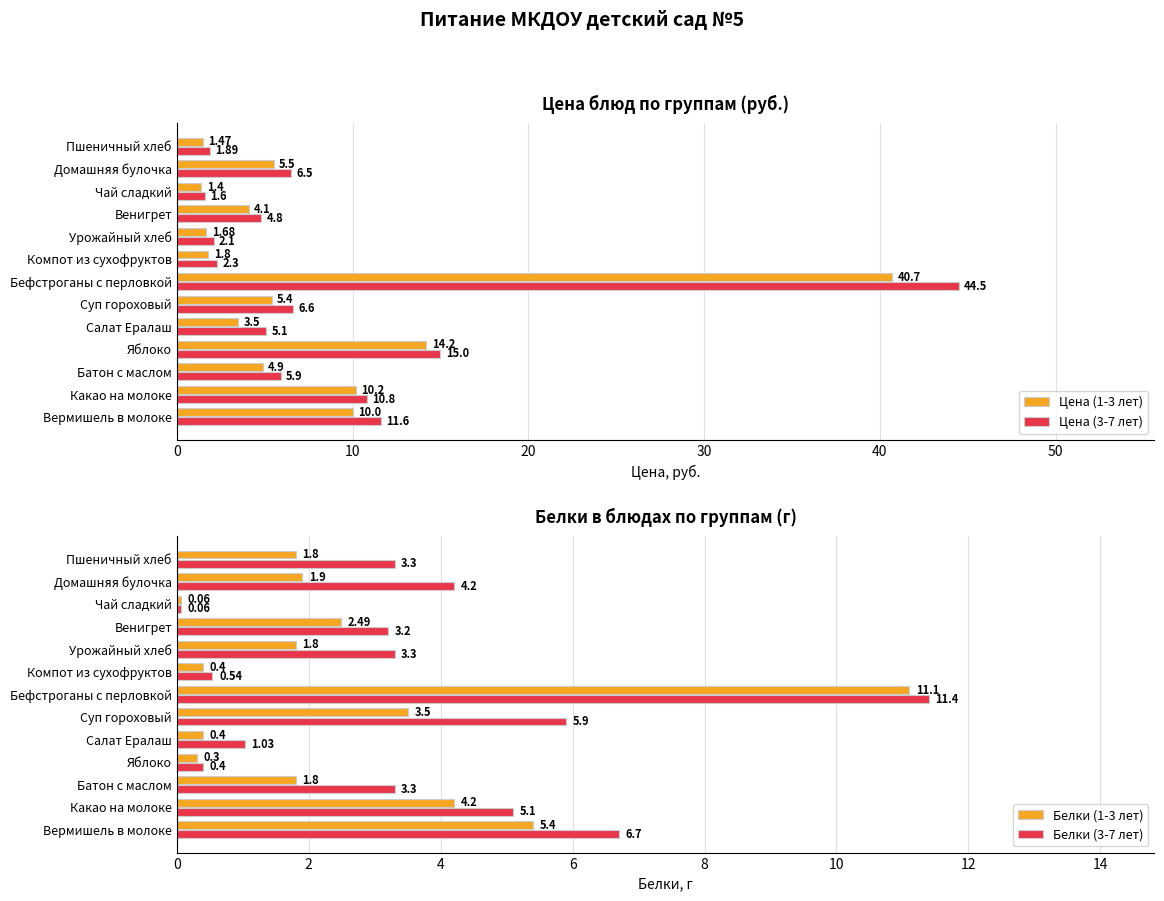

Which category has the lowest value in the Белки (3-7 лет) series?

Чай сладкий